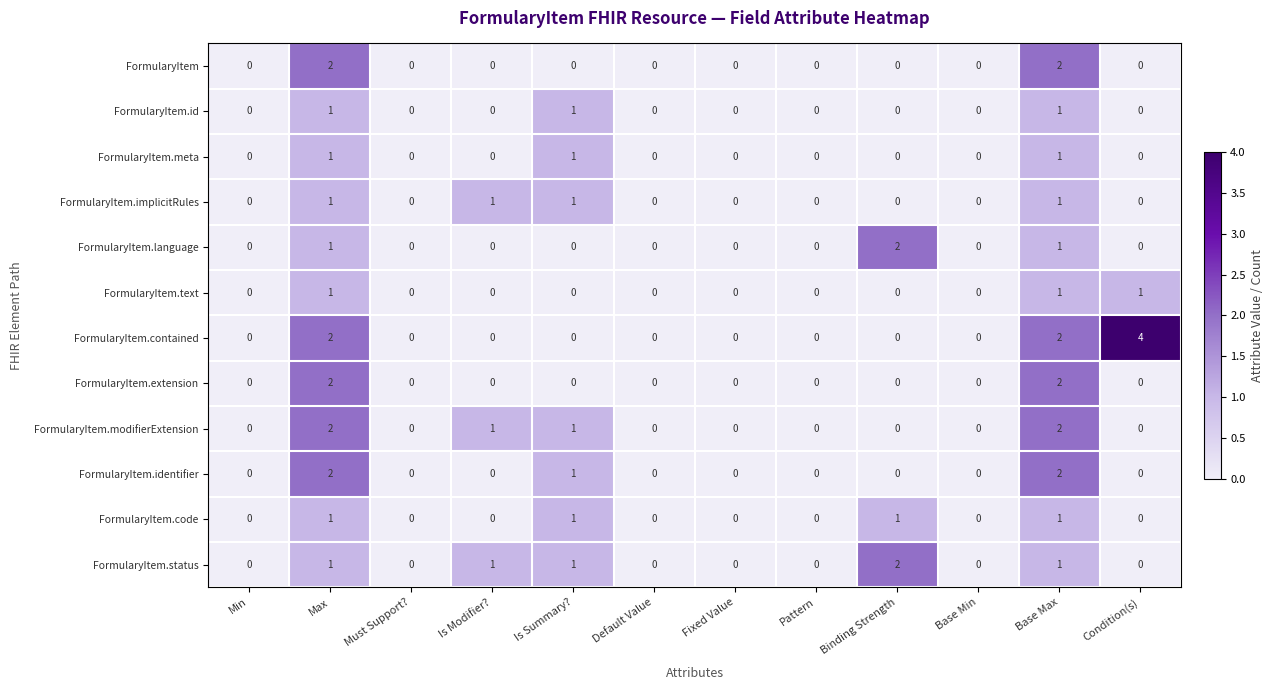

Count the FormularyItem.implicitRules values in the range 0 to 1.

12